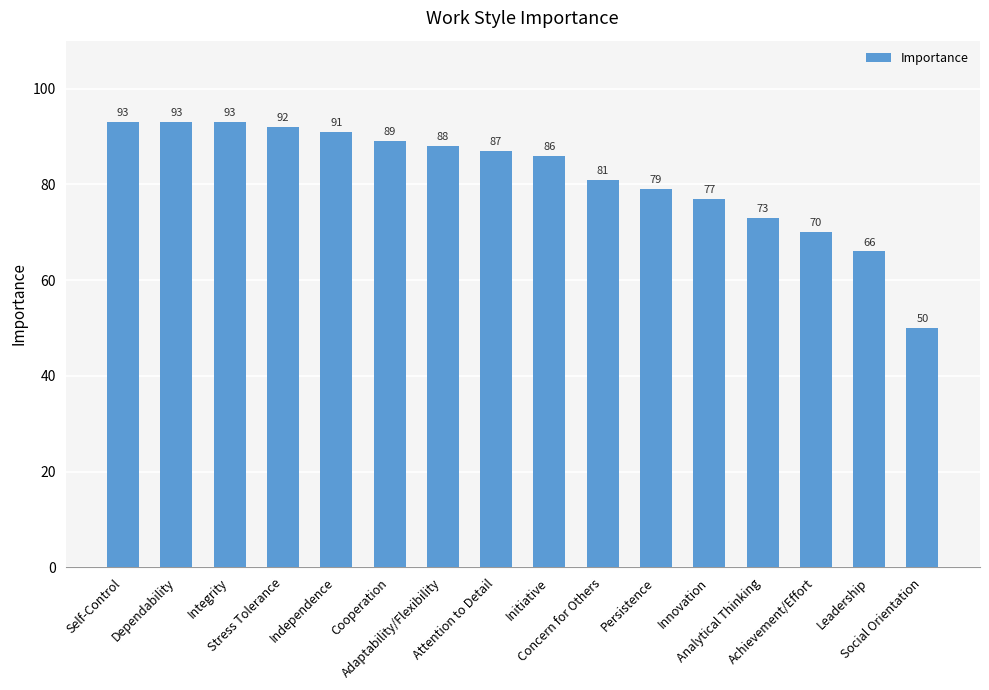

What is the average value?

82